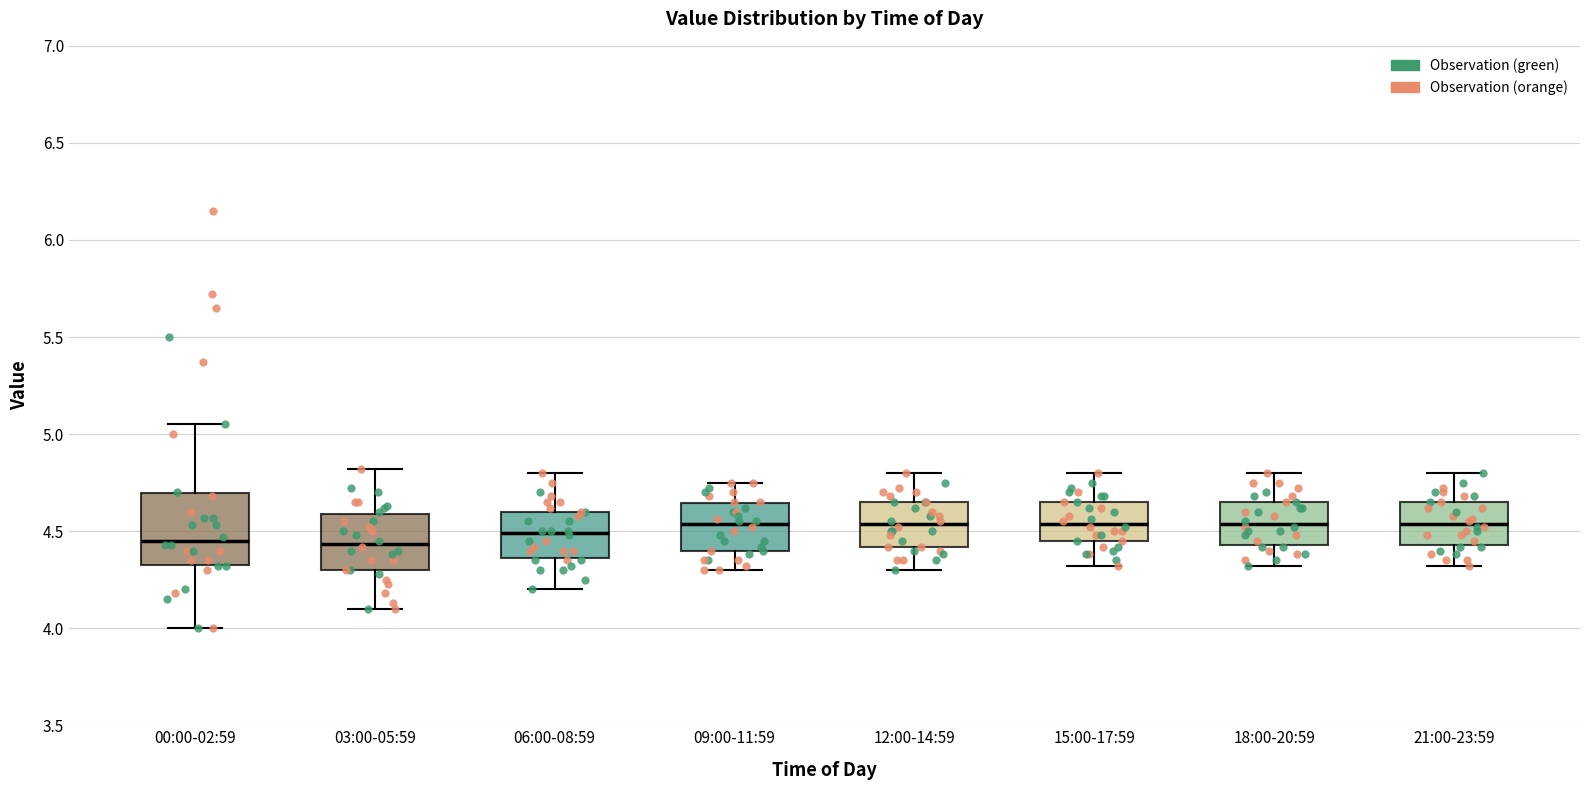

Comparing the boxes themselves (not the whiskers), which one is the tallest?

00:00-02:59